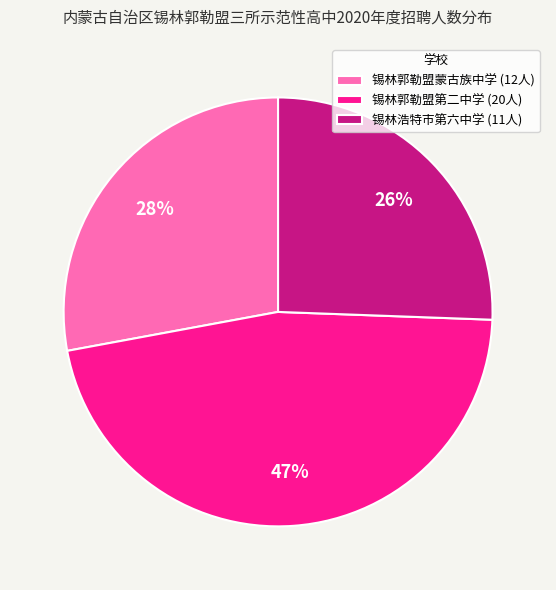

Does any single category account for the majority?

No